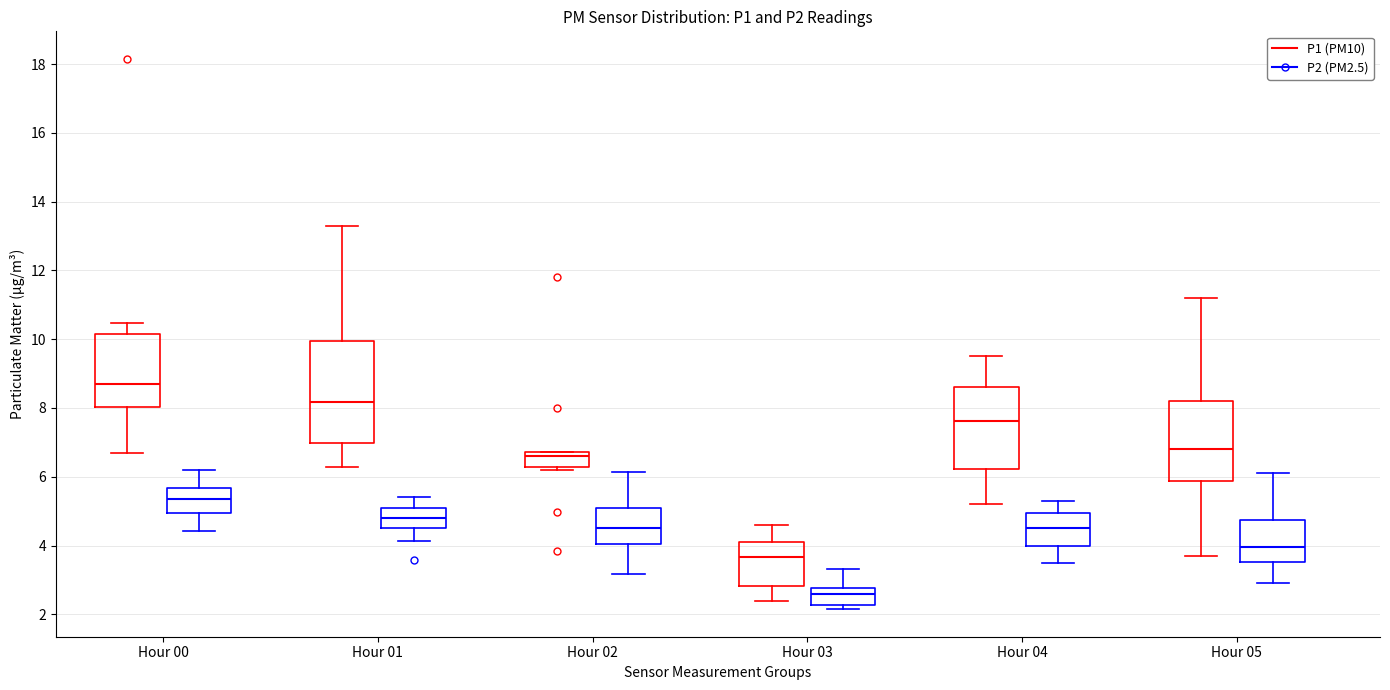

Reading left to right, read every box against the y-axis: the position of its median line, the range the box covers, and the ends of its whiskers. The values are not printed on the chart, so give them approximately, as read against the axis.

Hour 00 (P1 (PM10)): median 8.6, box 8.0 to 10.2, whiskers 6.8 to 10.4
Hour 00 (P2 (PM2.5)): median 5.4, box 5.0 to 5.6, whiskers 4.4 to 6.2
Hour 01 (P1 (PM10)): median 8.2, box 7.0 to 10.0, whiskers 6.2 to 13.4
Hour 01 (P2 (PM2.5)): median 4.8, box 4.4 to 5.0, whiskers 4.2 to 5.4
Hour 02 (P1 (PM10)): median 6.6, box 6.2 to 6.8, whiskers 6.2 (just below the box's lower edge) to 6.8
Hour 02 (P2 (PM2.5)): median 4.6, box 4.0 to 5.0, whiskers 3.2 to 6.2
Hour 03 (P1 (PM10)): median 3.6, box 2.8 to 4.2, whiskers 2.4 to 4.6
Hour 03 (P2 (PM2.5)): median 2.6, box 2.2 to 2.8, whiskers 2.2 (just below the box's lower edge) to 3.4
Hour 04 (P1 (PM10)): median 7.6, box 6.2 to 8.6, whiskers 5.2 to 9.6
Hour 04 (P2 (PM2.5)): median 4.6, box 4.0 to 5.0, whiskers 3.6 to 5.4
Hour 05 (P1 (PM10)): median 6.8, box 5.8 to 8.2, whiskers 3.8 to 11.2
Hour 05 (P2 (PM2.5)): median 4.0, box 3.6 to 4.8, whiskers 3.0 to 6.2